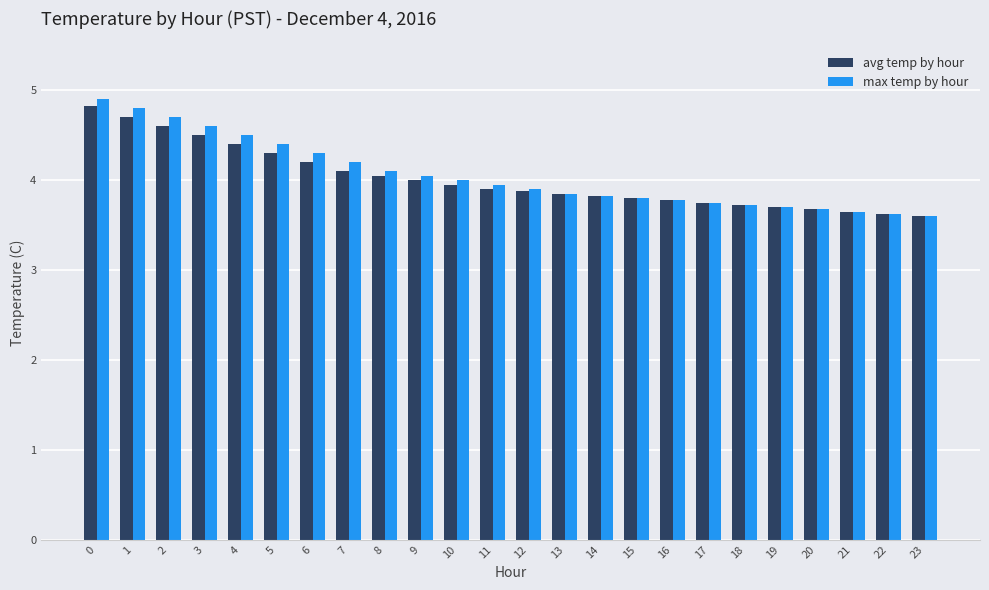

How many data points does each series have?

24